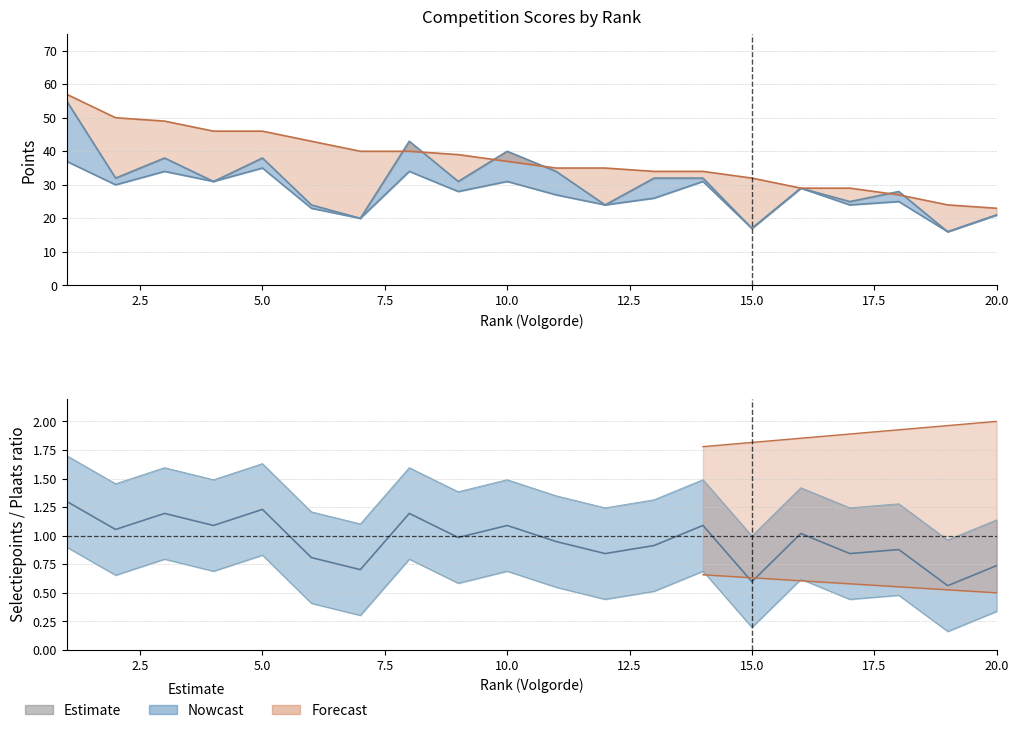

How many data points in Plaats are less than 37?

10